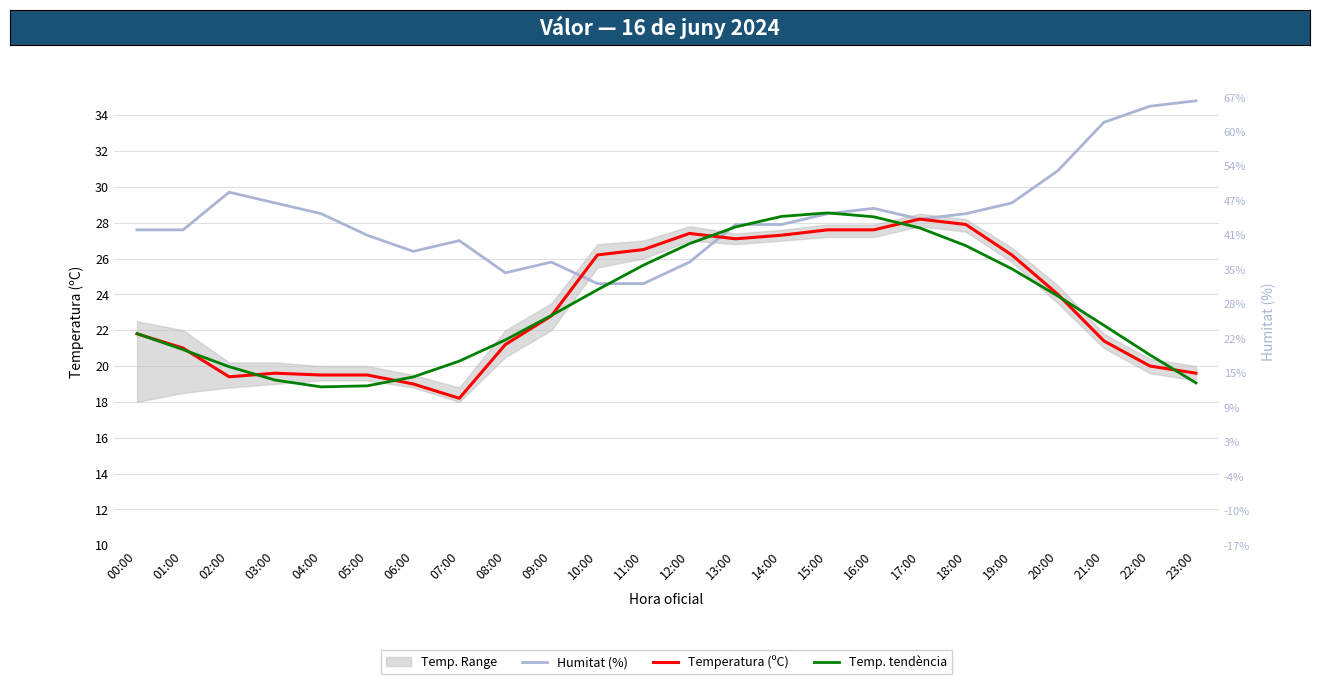

What position from the right is 14:00?

10